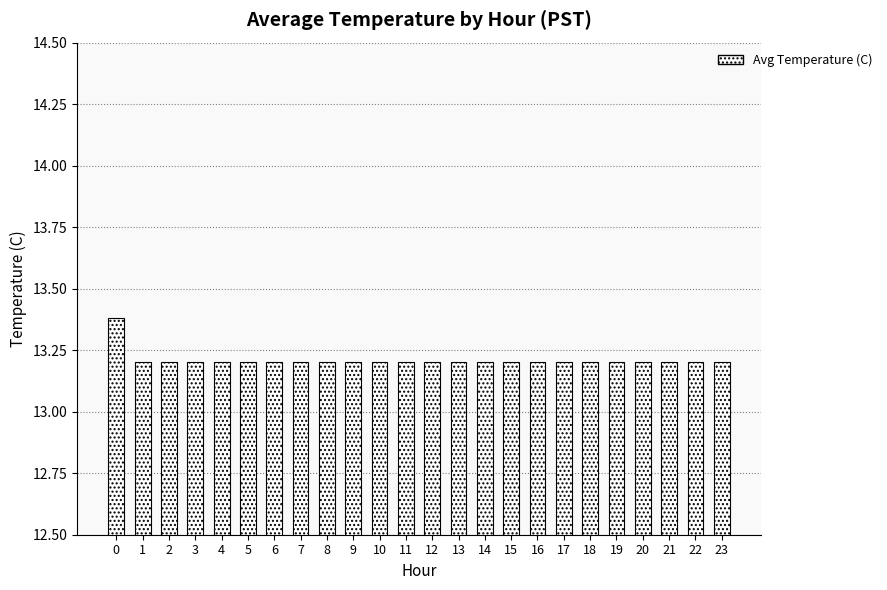

What is the ratio of the value at 22 to the value at 13?

1.0